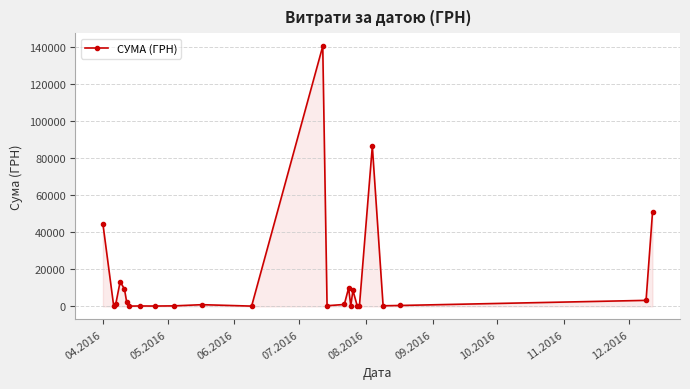

How many values are below 949?

12